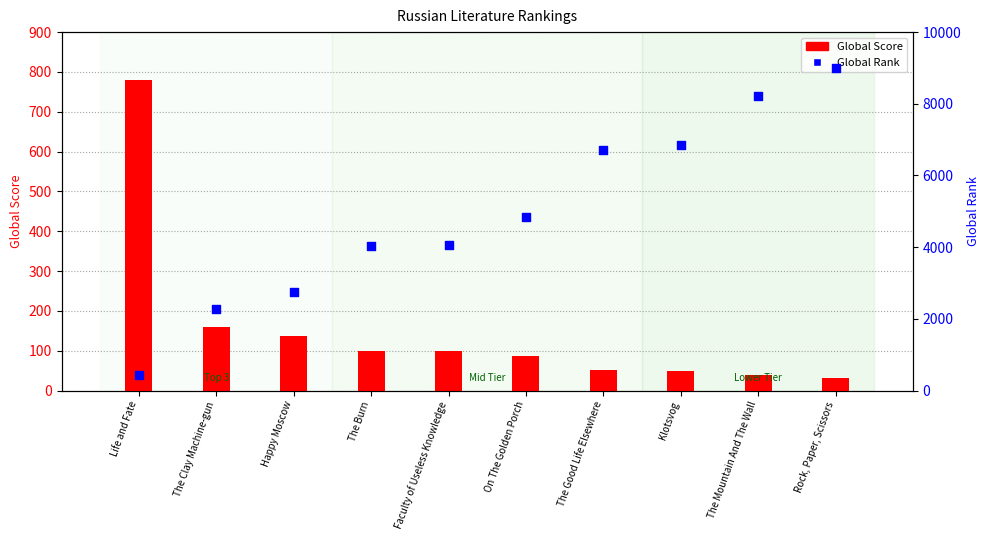

What is the total value across all series at Faculty of Useless Knowledge?

4167